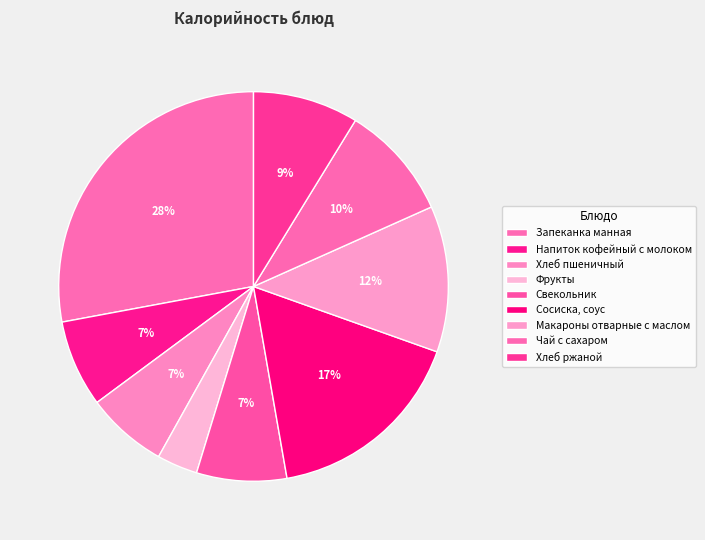

Count the number of slices in the pie.

9